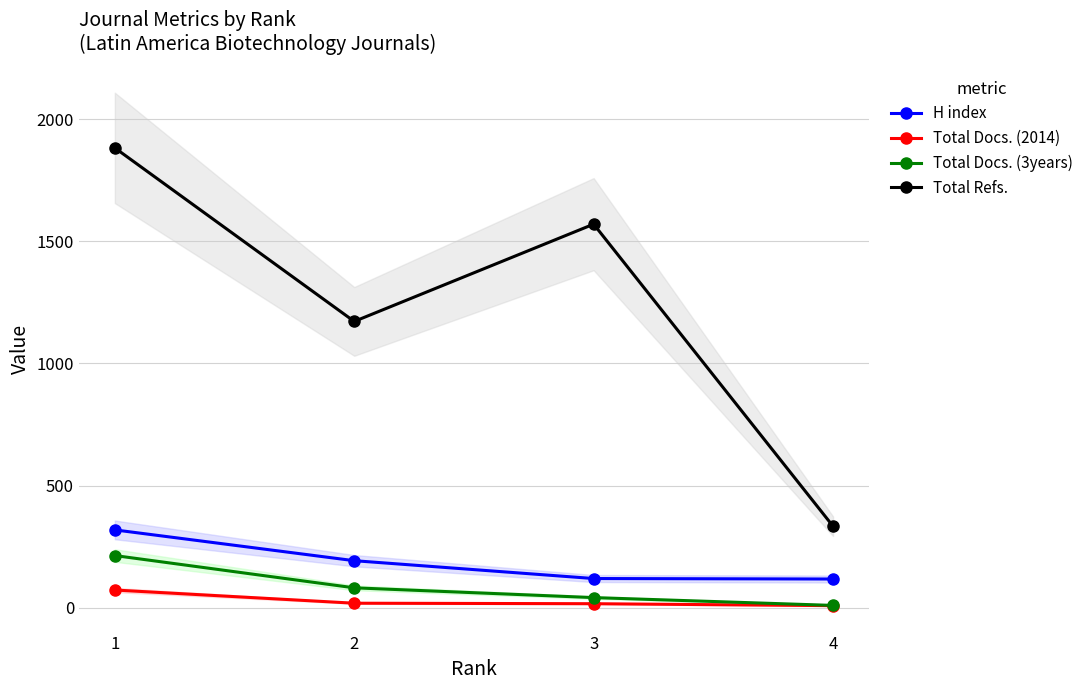

Which series has the widest spread of values?

Total Refs.